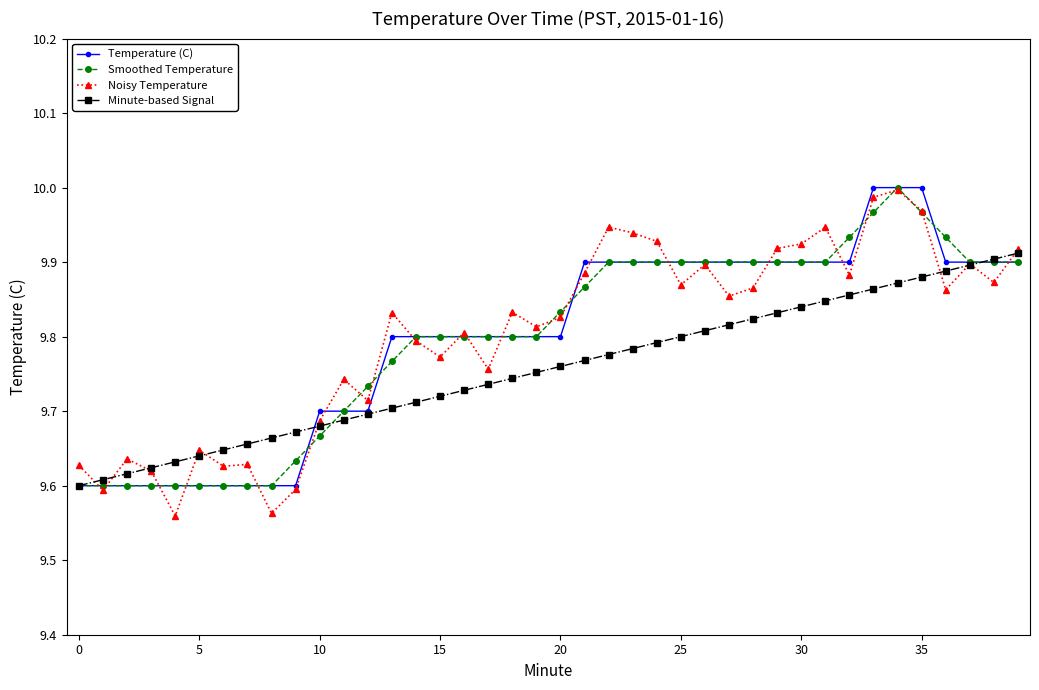

At how many categories does at least one series exceed 9?

40